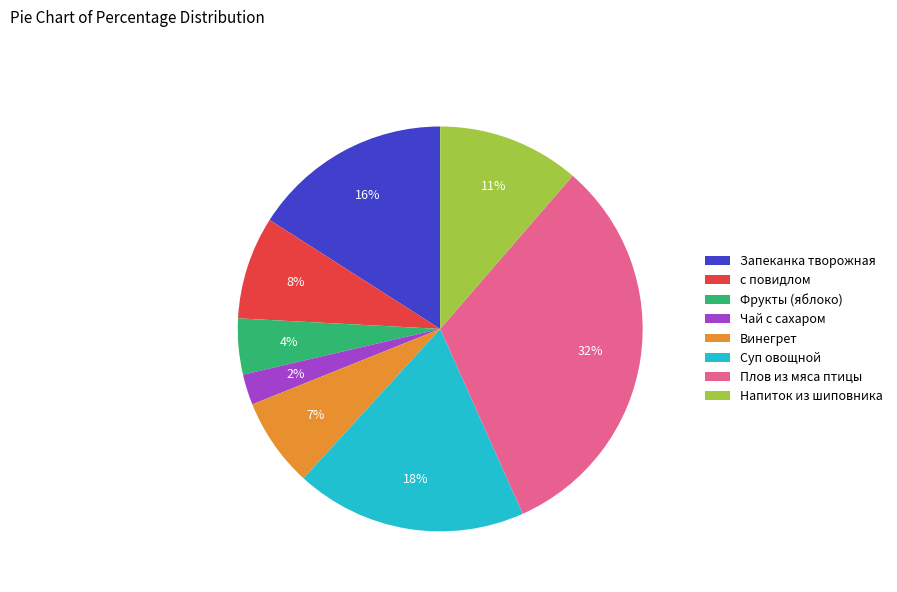

Does any single category account for the majority?

No